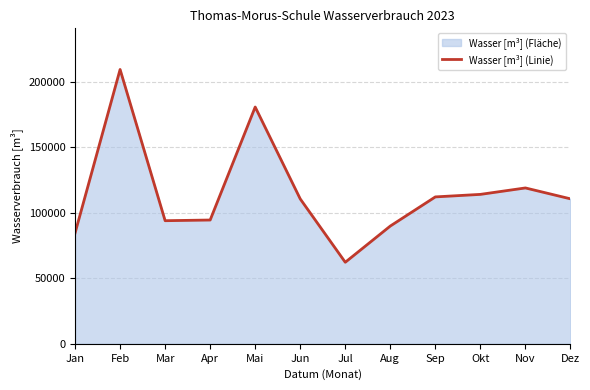

Reading right to left, what are all the values shown in this chart?

Dez=110694	Nov=119006	Okt=114089	Sep=112166	Aug=89916	Jul=62260	Jun=110638	Mai=180806	Apr=94516	Mar=93994	Feb=209462	Jan=84568